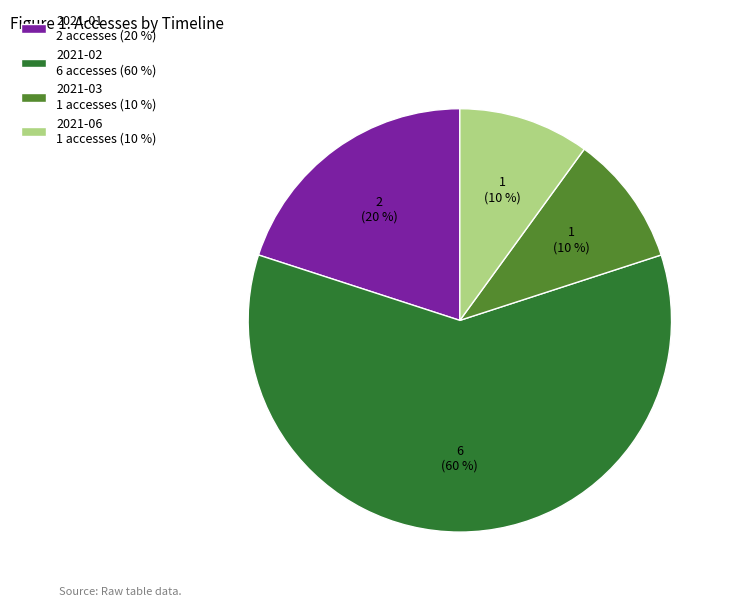

To the nearest percent, what portion does 2021-03 represent?

10%